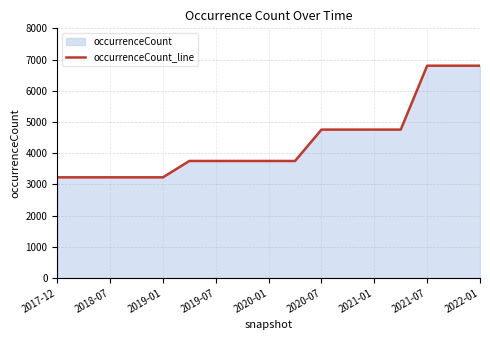

What is the maximum value shown in the chart?

6803